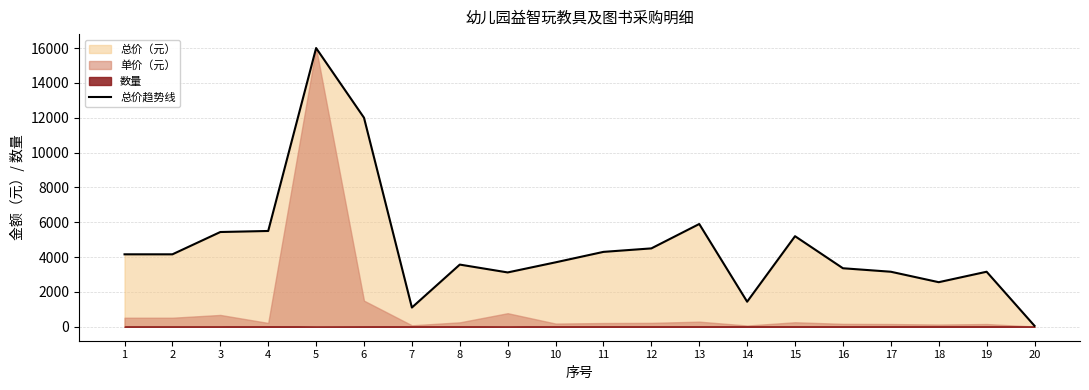

Rank the categories by value from lowest to highest.

20, 7, 14, 18, 9, 17, 19, 16, 8, 10, 1, 2, 11, 12, 15, 3, 4, 13, 6, 5